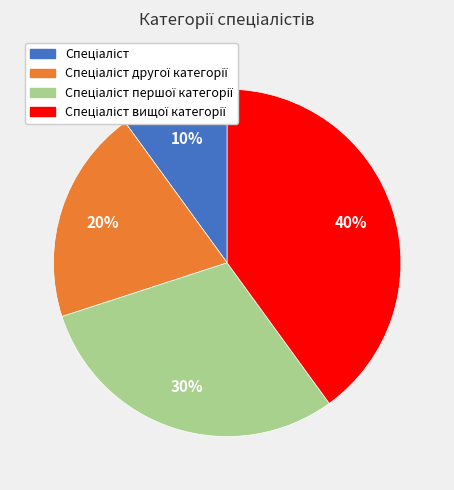

To the nearest percent, what is the average slice percentage?

25%